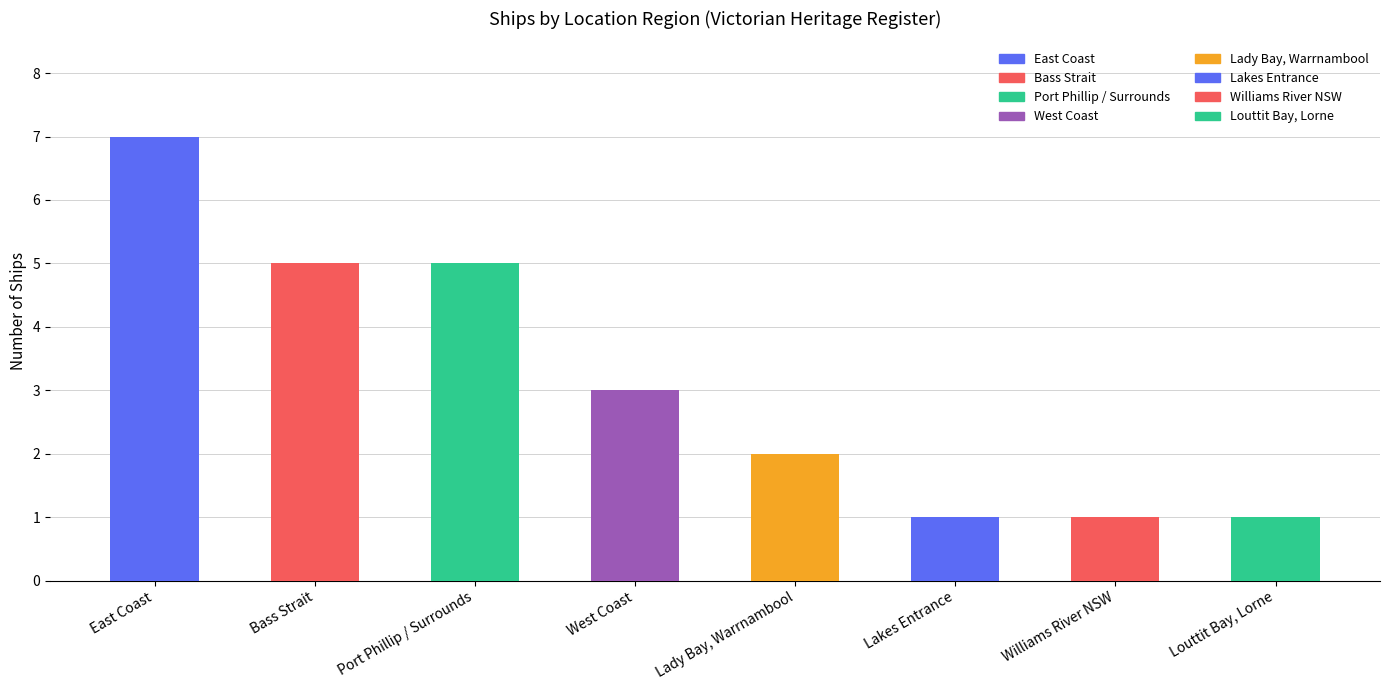

At which category does the chart reach its minimum across all series?

Lakes Entrance